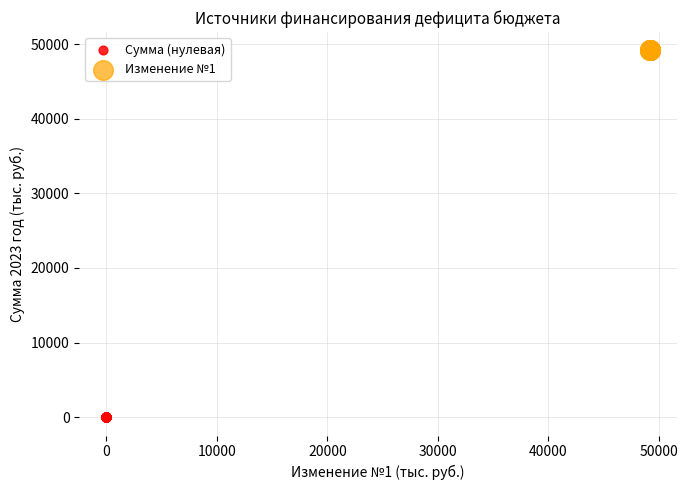

Which series reaches the minimum Y coordinate?

Сумма (нулевая)